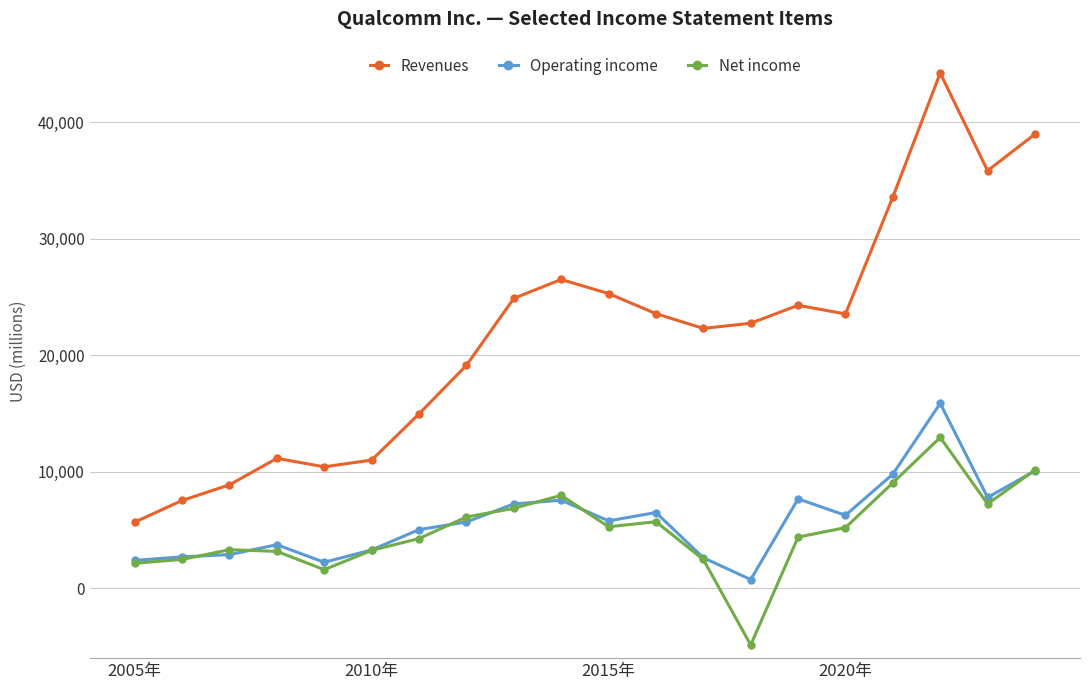

What is the lowest value of the Revenues series?

5673